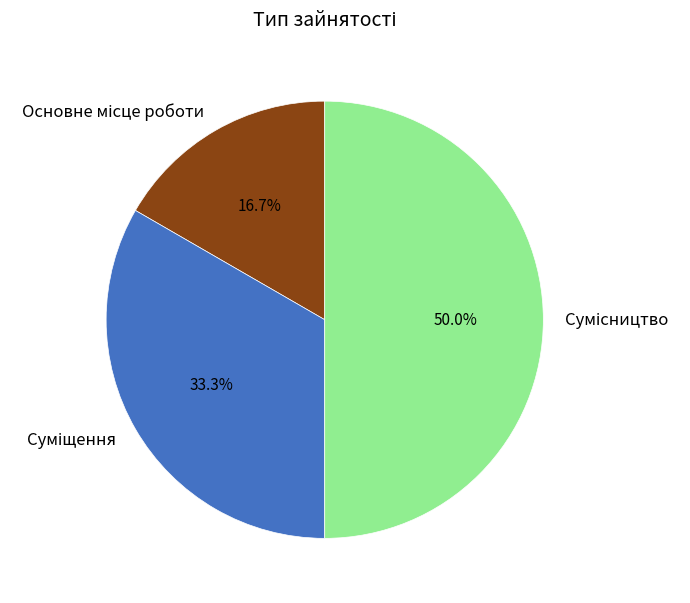

To the nearest percent, what portion does Основне місце роботи represent?

17%